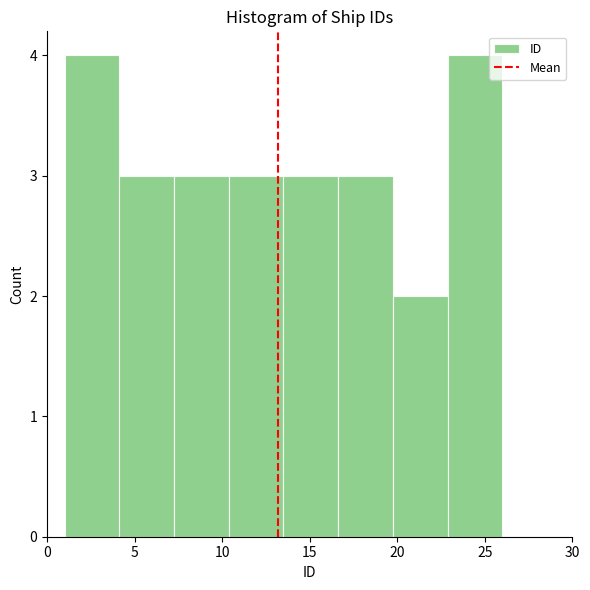

Reading left to right, list every bar in this chart as the range it spans on the x-axis followed by its height. Neither the bar edges nor the heights are printed on the chart, so give them approximately, as read against the axes.

1.0 to 4.0: 4
4.0 to 7.5: 3
7.5 to 10.5: 3
10.5 to 13.5: 3
13.5 to 16.5: 3
16.5 to 20.0: 3
20.0 to 23.0: 2
23.0 to 26.0: 4